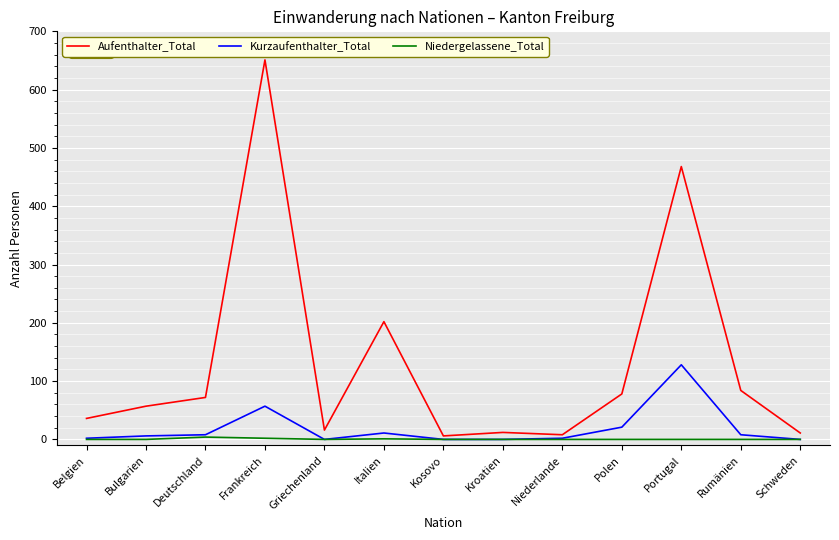

True or false: Kurzaufenthalter_Total has more than 1 interior local peaks.

True